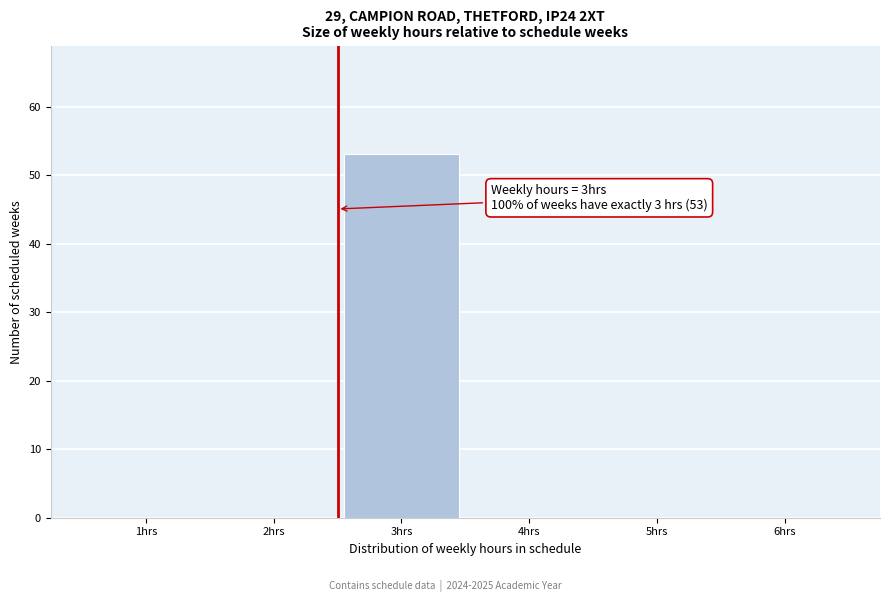

Reading left to right, what are all the values shown in this chart?

1hrs=0	2hrs=0	3hrs=53	4hrs=0	5hrs=0	6hrs=0